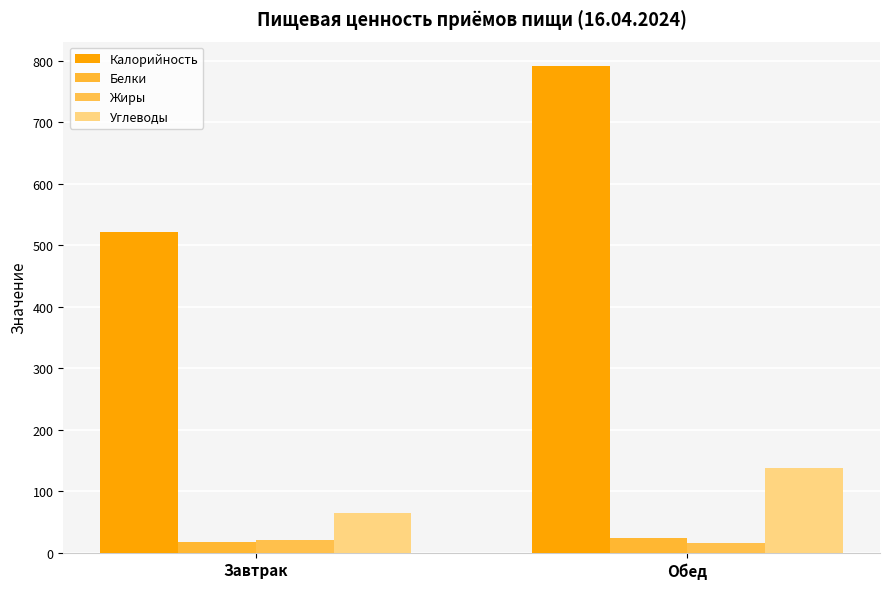

At how many categories does at least one series exceed 769?

1